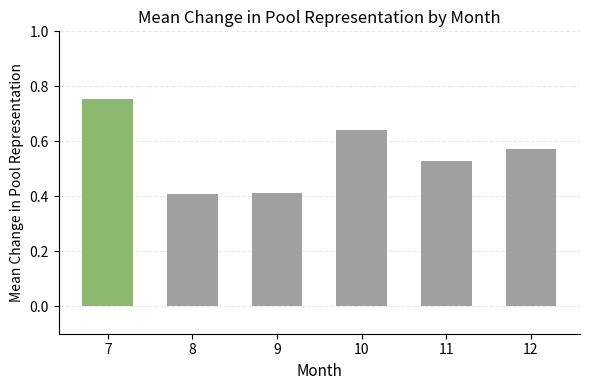

How many values are between 0 and 1?

6